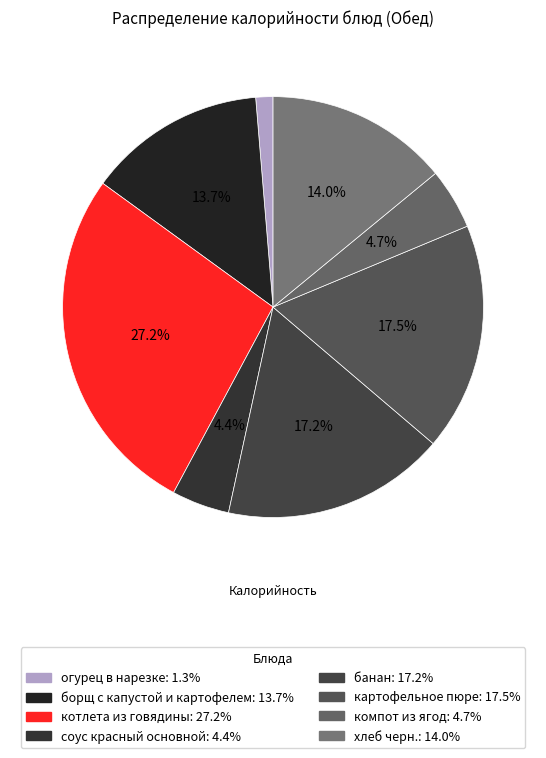

Is there any slice that represents more than half of the pie?

No